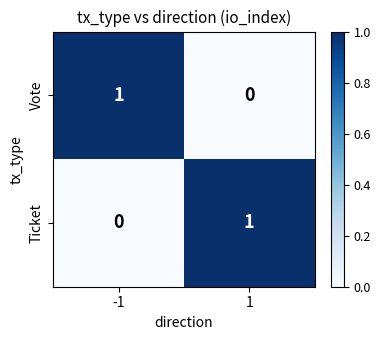

List the labels in order of Ticket value, largest first.

1, -1